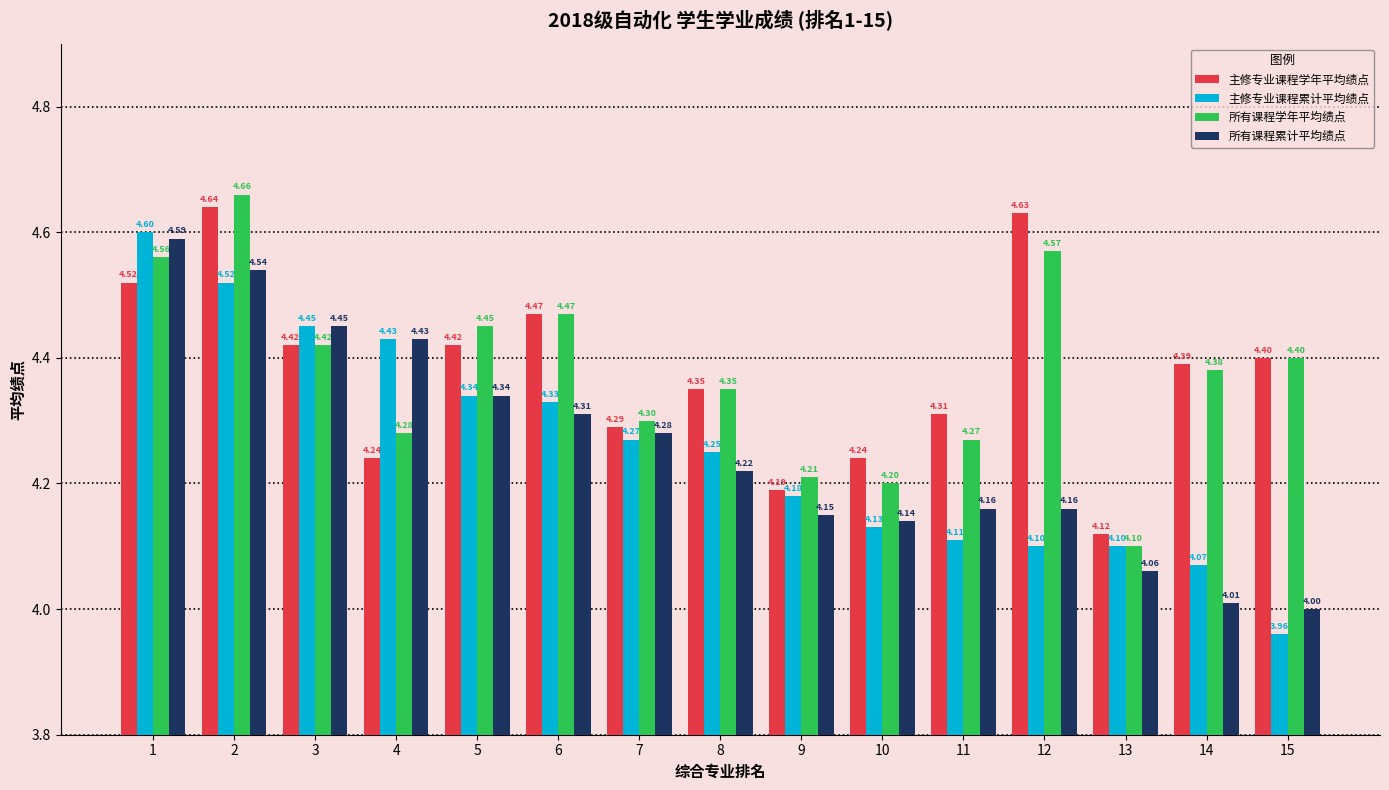

True or false: 主修专业课程累计平均绩点 has a value of 4.1 at 13.

True